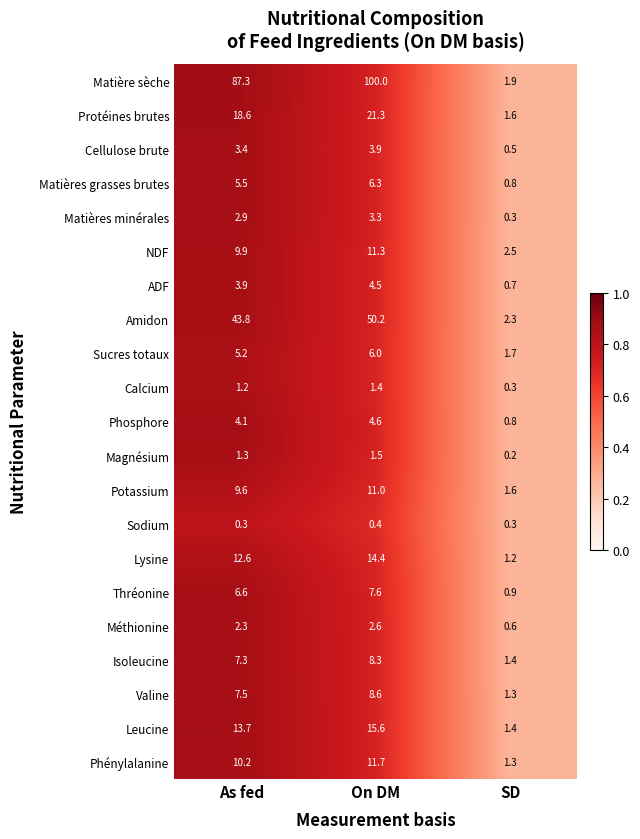

Which series has the largest range (max minus min)?

Matière sèche